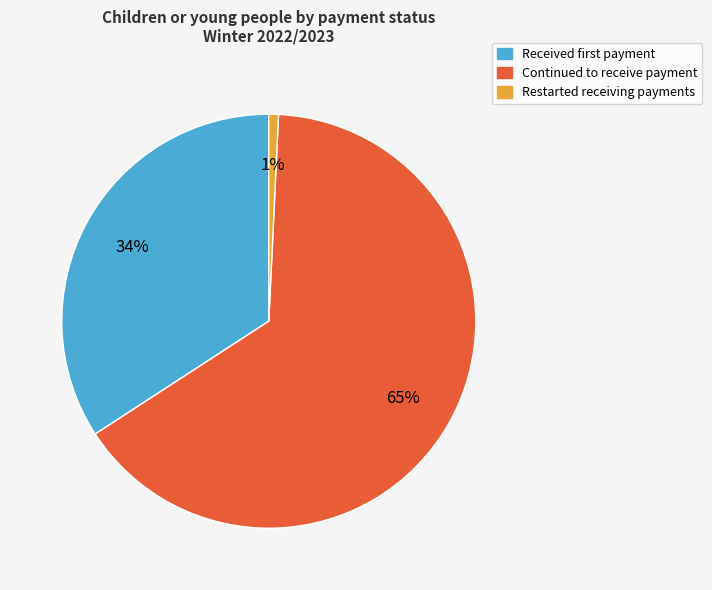

How many segments does this pie chart have?

3